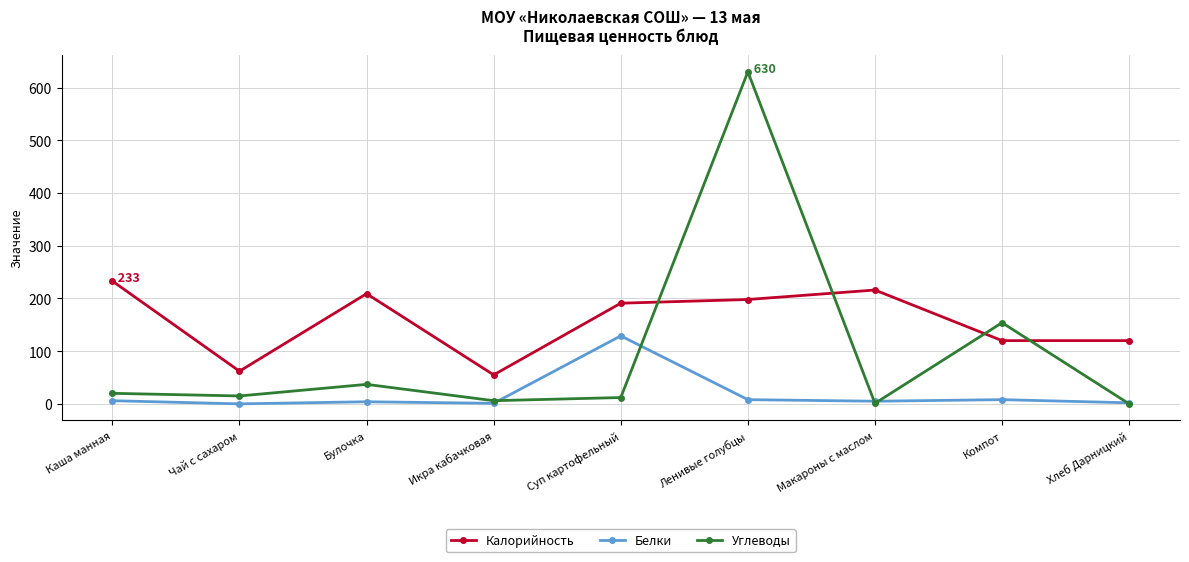

What position from the left is Компот?

8